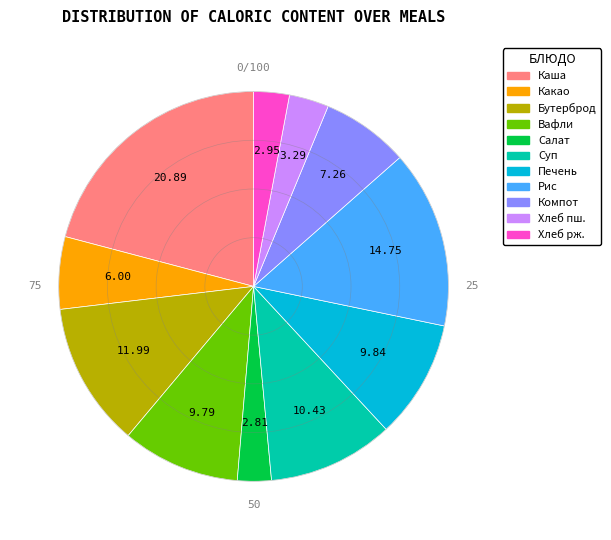

Is there a majority slice in this chart?

No